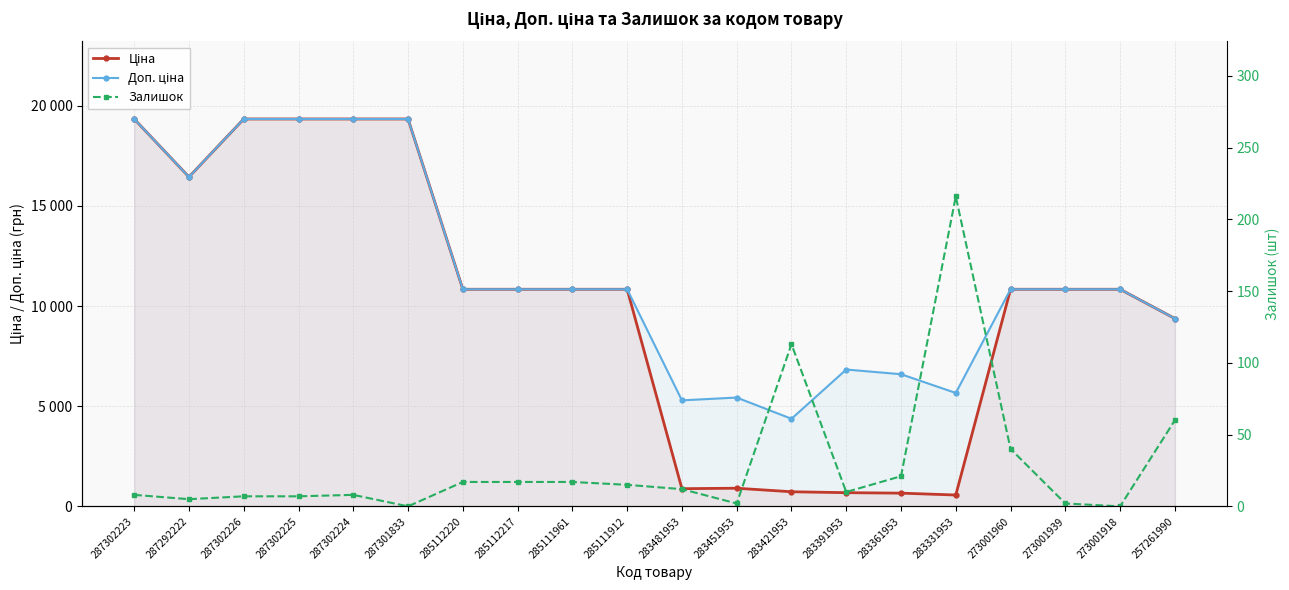

Rank the series by their maximum value, from highest to lowest.

Ціна, Доп. ціна, Залишок